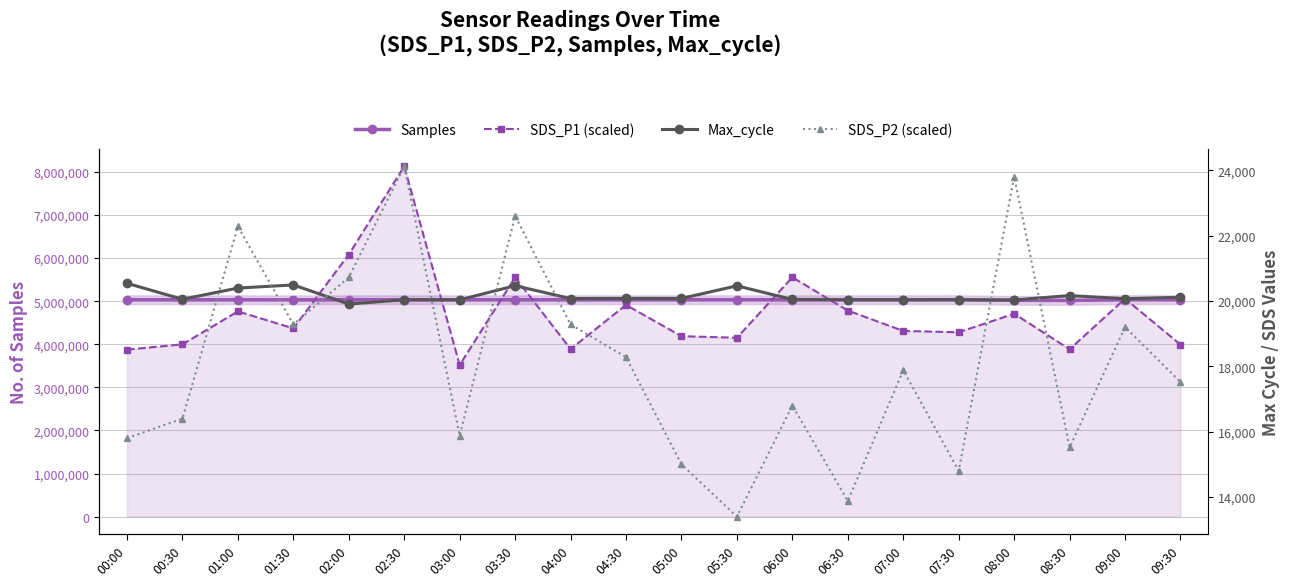

Reading left to right, list all the values displayed in this chart.

Samples: 5034339.0	5033072.0	5033793.0	5032062.0	5034007.0	5032921.0	5033520.0	5033617.0	5033939.0	5033630.0	5034136.0	5034523.0	5034058.0	5034217.0	5034339.0	5034664.0	5019221.0	5017006.0	5034769.0	5034574.0
SDS_P1 (scaled): 3876000.0	3998400.0	4763400.0	4369000.0	6082600.0	8131100.0	3519000.0	5553900.0	3889600.0	4913000.0	4187100.0	4151400.0	5553900.0	4782100.0	4309500.0	4278900.0	4709000.0	3884500.0	5057500.0	3991600.0
Max_cycle: 20539.0	20051.0	20393.0	20489.0	19904.0	20037.0	20033.0	20466.0	20072.0	20076.0	20076.0	20462.0	20044.0	20036.0	20036.0	20037.0	20029.0	20164.0	20067.0	20112.0
SDS_P2 (scaled): 15800.0	16400.0	22280.0	19280.0	20720.0	24120.0	15880.0	22600.0	19280.0	18280.0	15000.0	13400.0	16800.0	13880.0	17880.0	14800.0	23800.0	15520.0	19200.0	17520.0